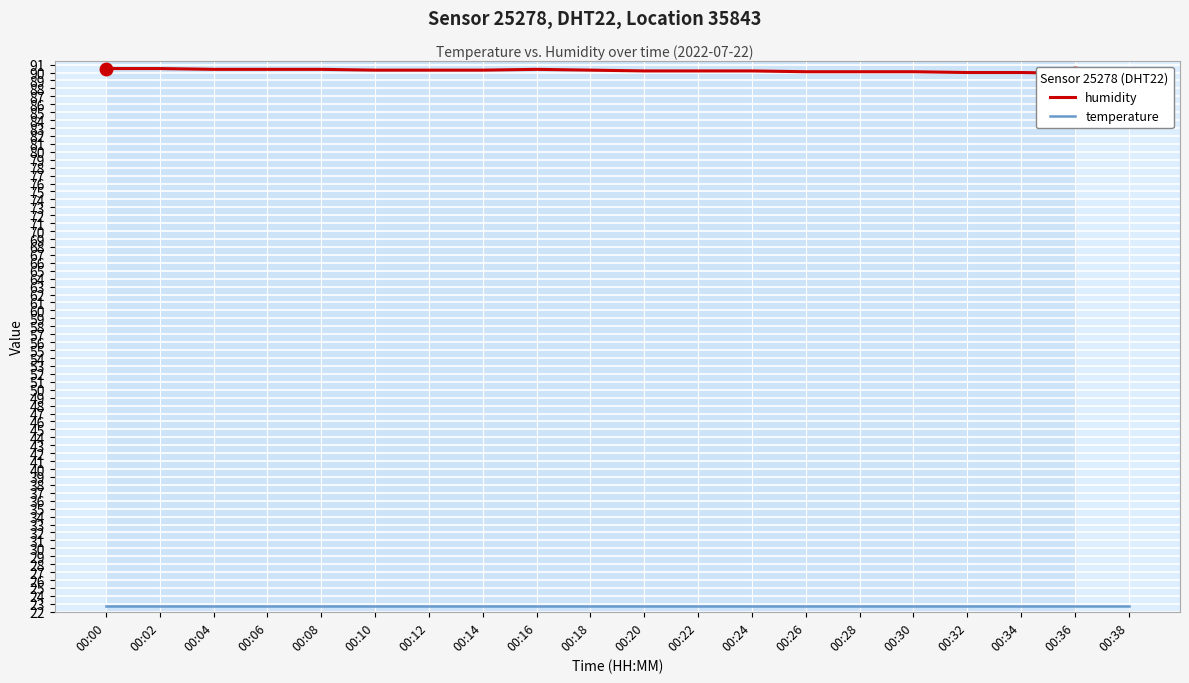

What are all the series names shown in the legend?

humidity, temperature